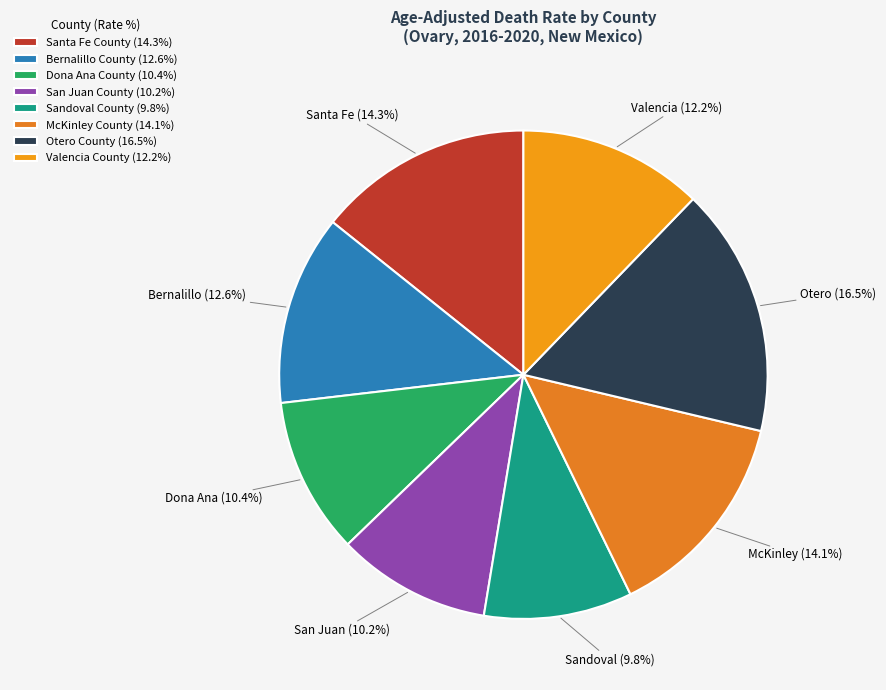

The Bernalillo County slice represents 24% of the pie. True or false?

False